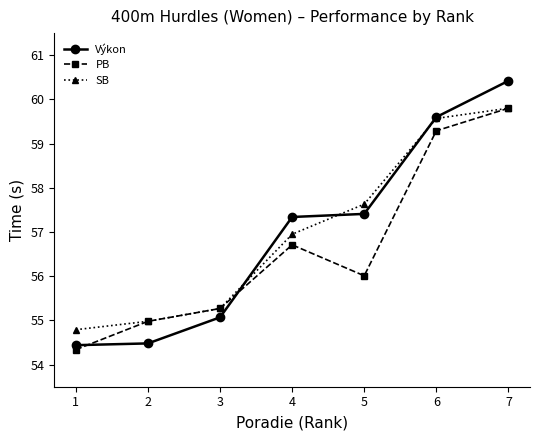

What is the greatest value displayed?

60.4